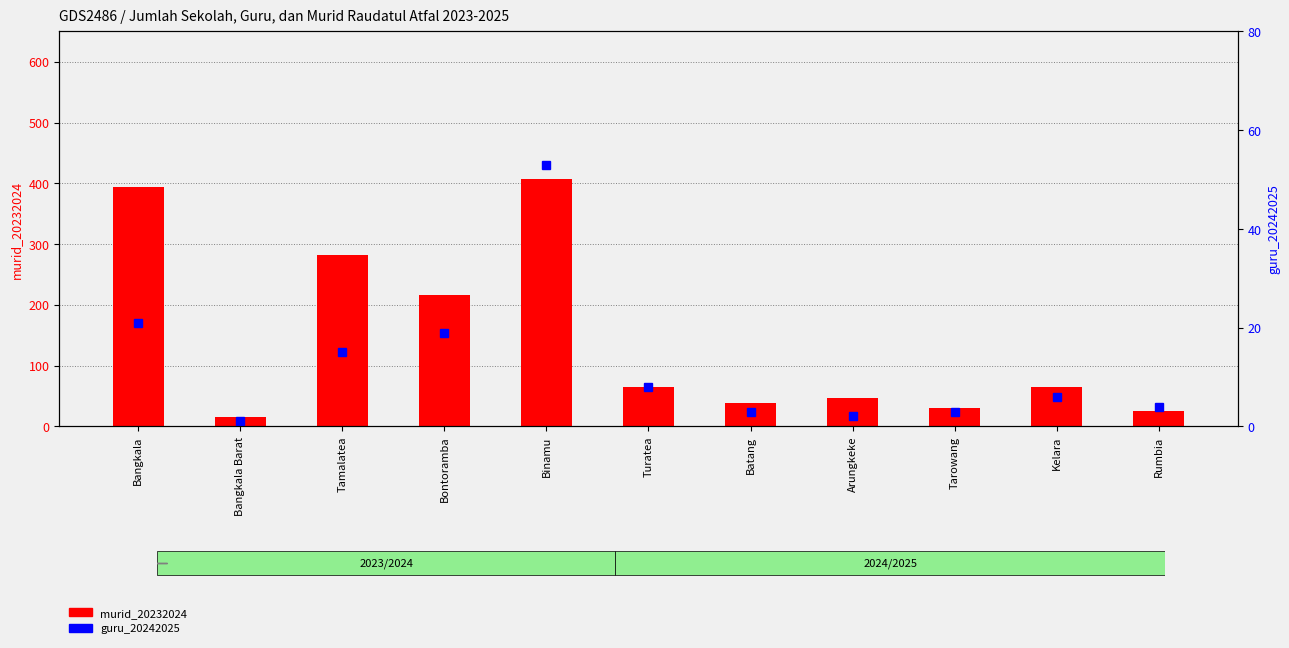

The guru_20242025 series shows 53 at Binamu. True or false?

True